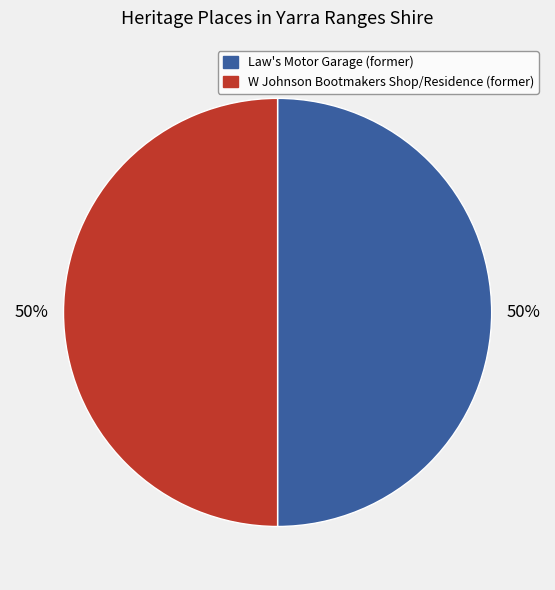

To the nearest percent, what is the combined percentage of W Johnson Bootmakers Shop/Residence (former) and Law's Motor Garage (former)?

100%